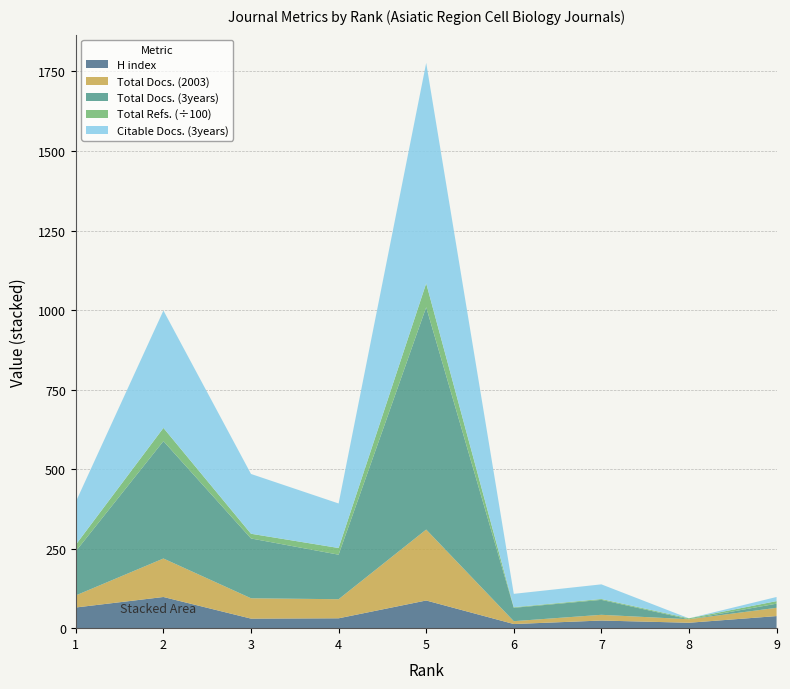

Reading right to left, what are all the values shown in this chart?

H index: 38	17	24	13	87	31	30	98	65
Total Docs. (2003): 26	11	18	9	223	60	64	121	38
Total Docs. (3years): 13	0	47	42	699	140	188	369	139
Total Refs.: 805	291	275	190	7500	2101	1476	4152	2050
Citable Docs. (3years): 13	0	46	42	693	140	188	369	135